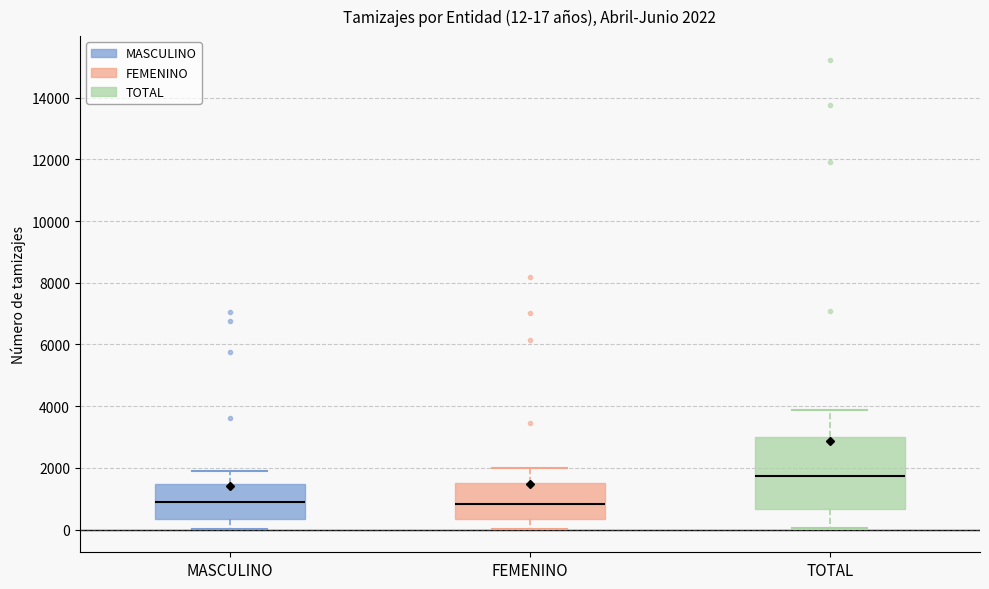

Comparing the boxes themselves (not the whiskers), which one is the tallest?

TOTAL